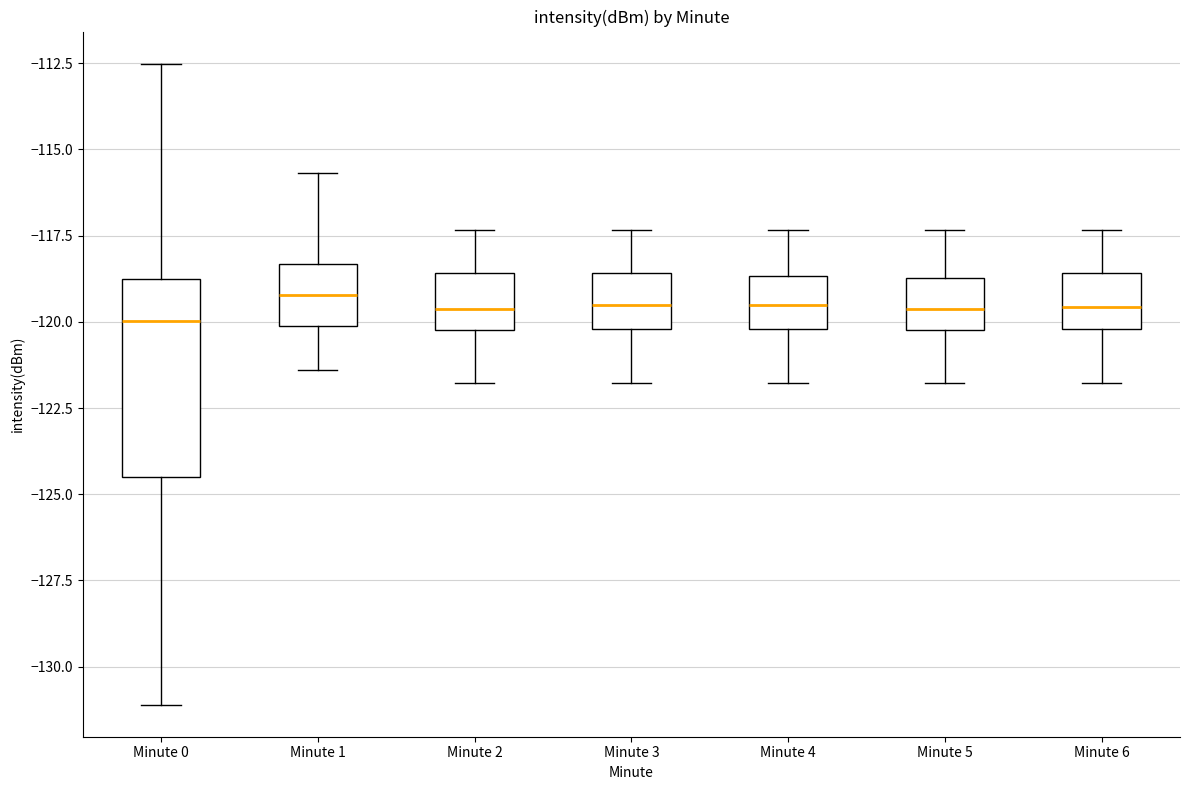

Reading left to right, read every box against the y-axis: the position of its median line, the range the box covers, and the ends of its whiskers. The values are not printed on the chart, so give them approximately, as read against the axis.

Minute 0: median -120.0, box -124.5 to -118.5, whiskers -131.0 to -112.5
Minute 1: median -119.0, box -120.0 to -118.5, whiskers -121.5 to -115.5
Minute 2: median -119.5, box -120.0 to -118.5, whiskers -122.0 to -117.5
Minute 3: median -119.5, box -120.0 to -118.5, whiskers -122.0 to -117.5
Minute 4: median -119.5, box -120.0 to -118.5, whiskers -122.0 to -117.5
Minute 5: median -119.5, box -120.0 to -118.5, whiskers -122.0 to -117.5
Minute 6: median -119.5, box -120.0 to -118.5, whiskers -122.0 to -117.5